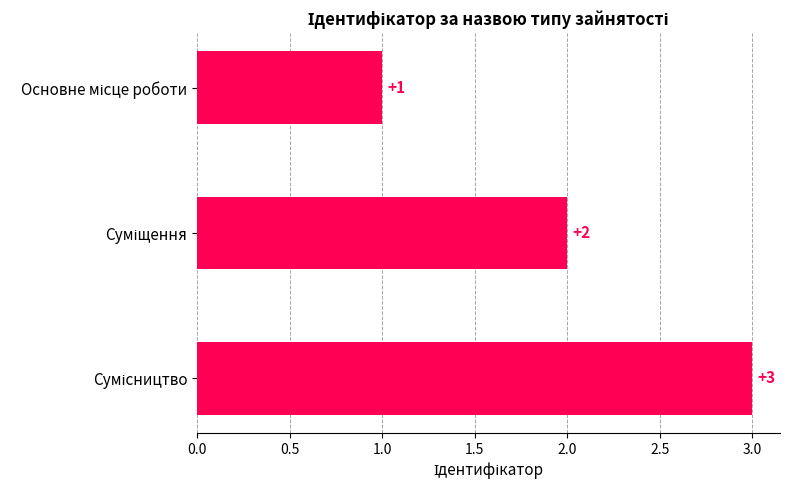

What is the maximum value shown in the chart?

3